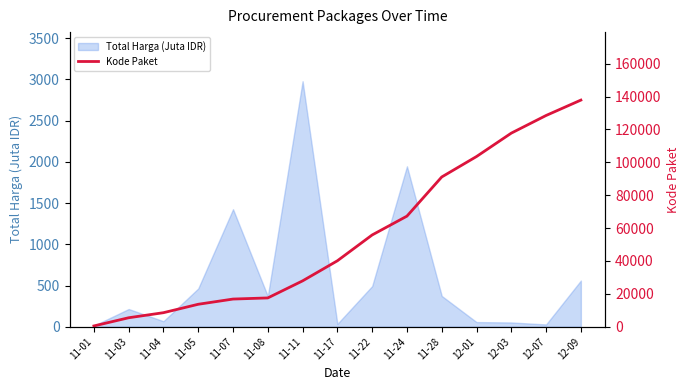

Which category has the lowest value across all series?

11-01